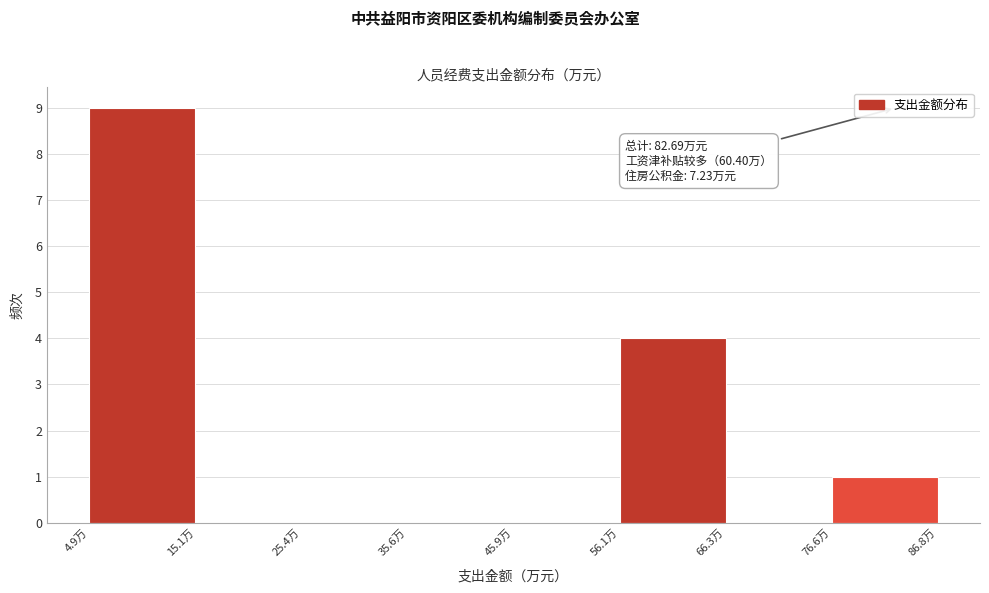

Over which range of the x-axis is the bar tallest?

4 to 16